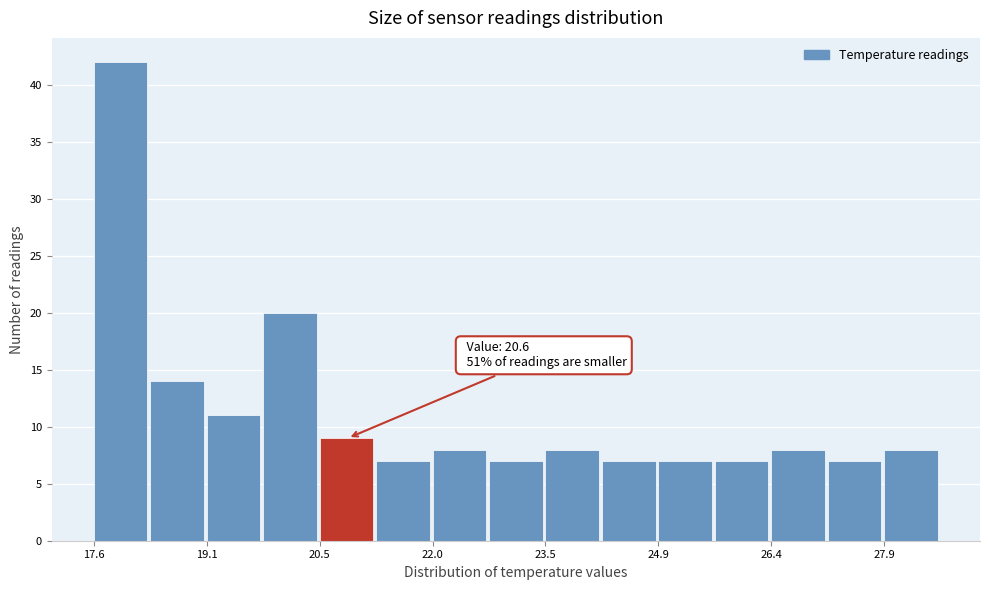

Read against the x-axis, roughly where is the centre of the tallest bar?

18.0